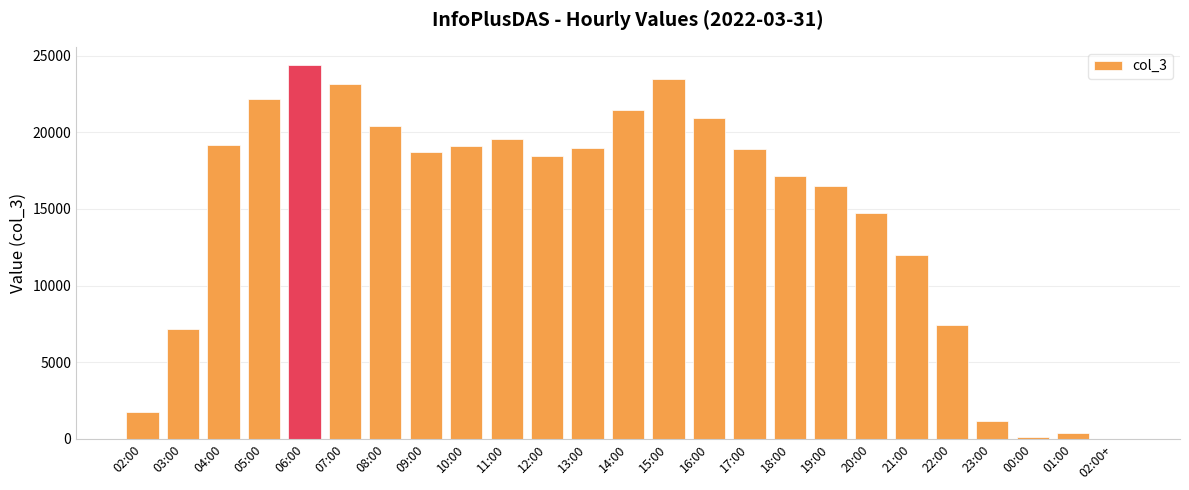

What is the change in value from 06:00 to 20:00?

-9642